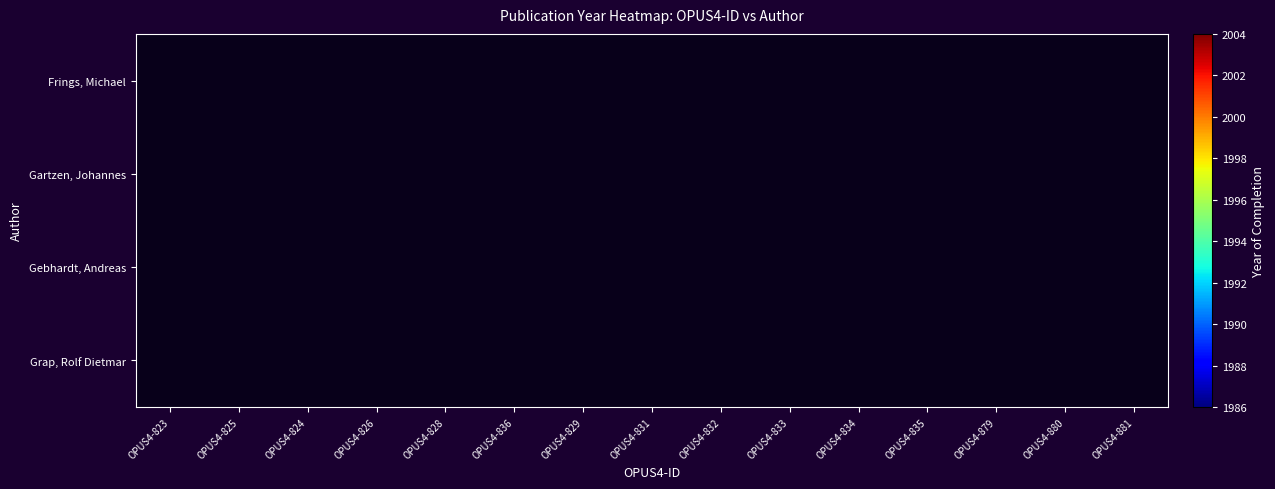

List the series in order of their overall mean, lowest first.

Frings, Michael, Gartzen, Johannes, Gebhardt, Andreas, Grap, Rolf Dietmar